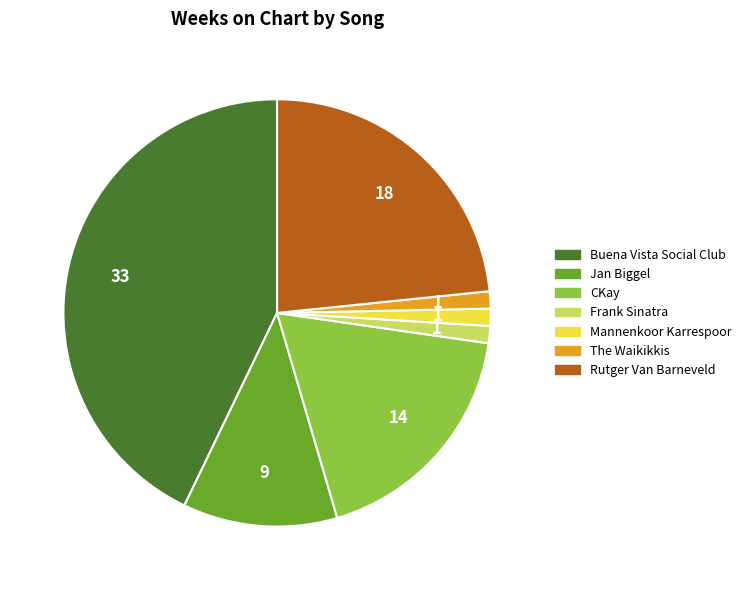

Does any single category account for the majority?

No